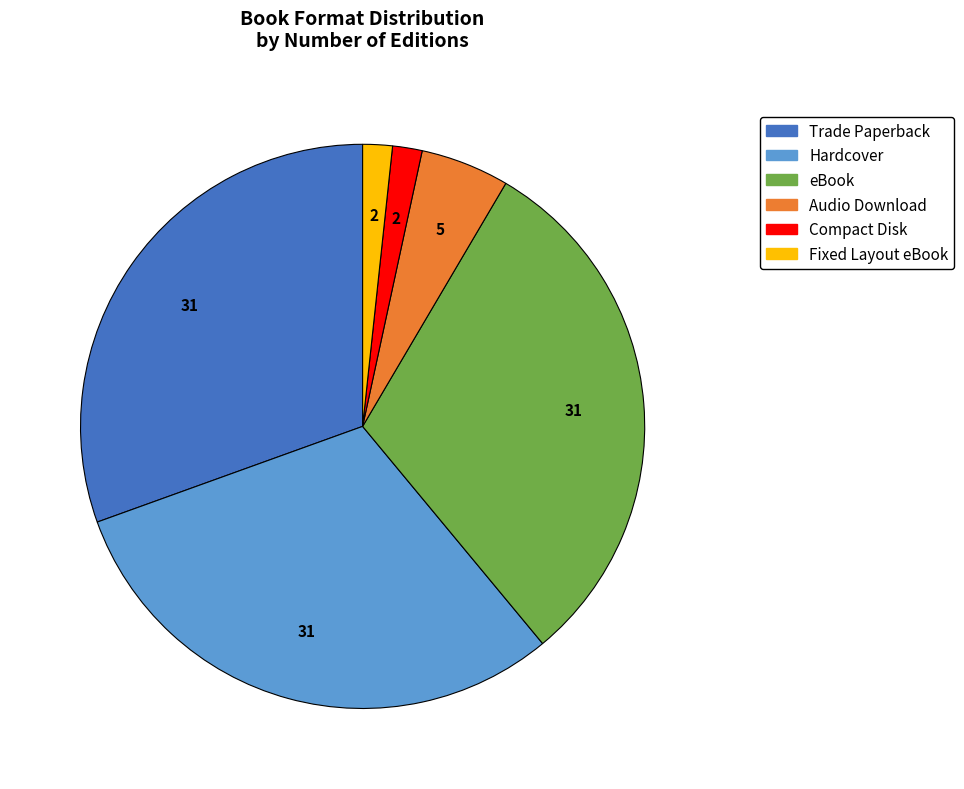

Which has a higher value, Trade Paperback or Audio Download?

Trade Paperback